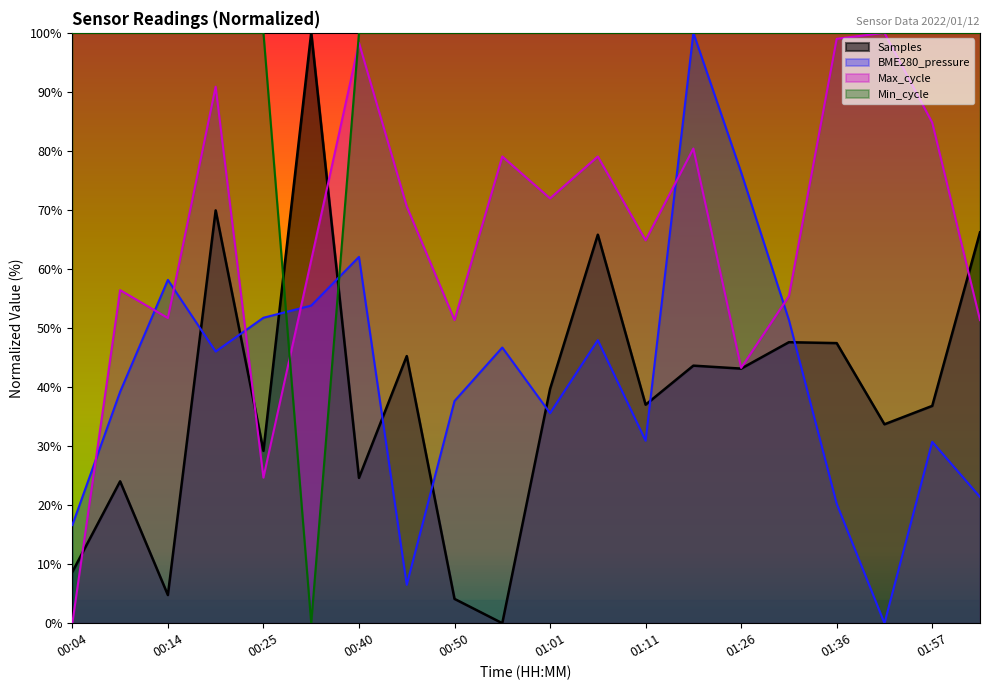

Which series has the largest total across all categories?

Min_cycle